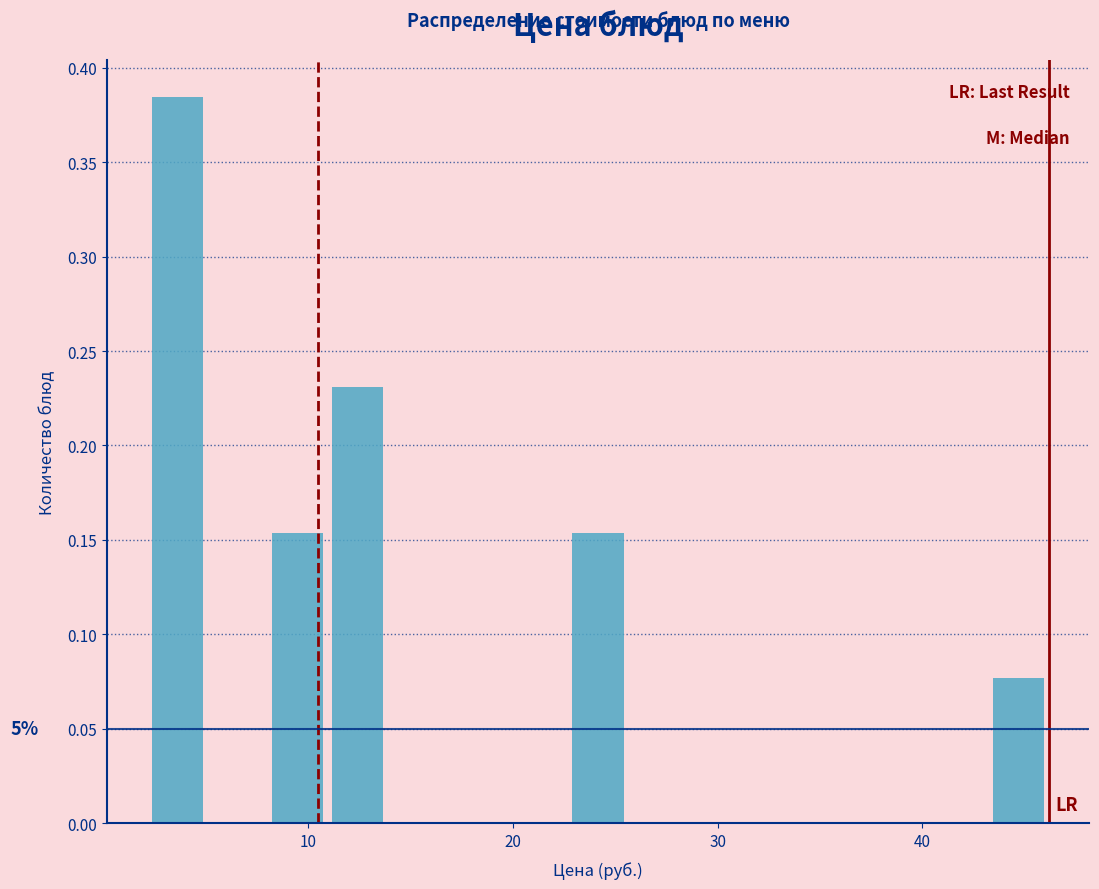

Around what value on the x-axis is the tallest bar? Give the approximate position of its centre, as read against the axis.

4